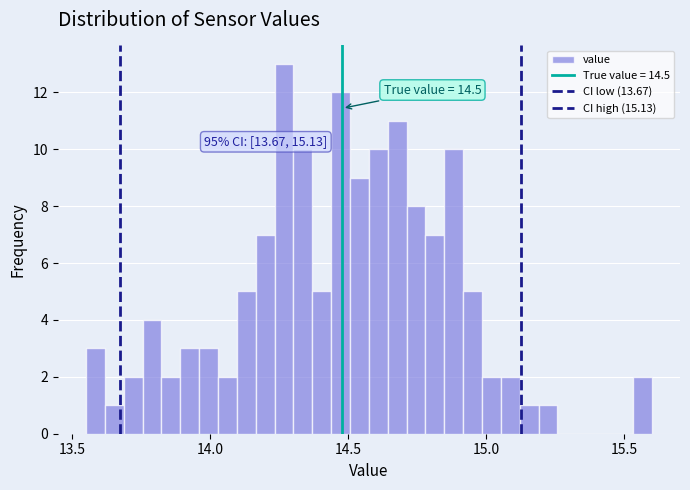

Around what value on the x-axis is the tallest bar? Give the approximate position of its centre, as read against the axis.

14.25